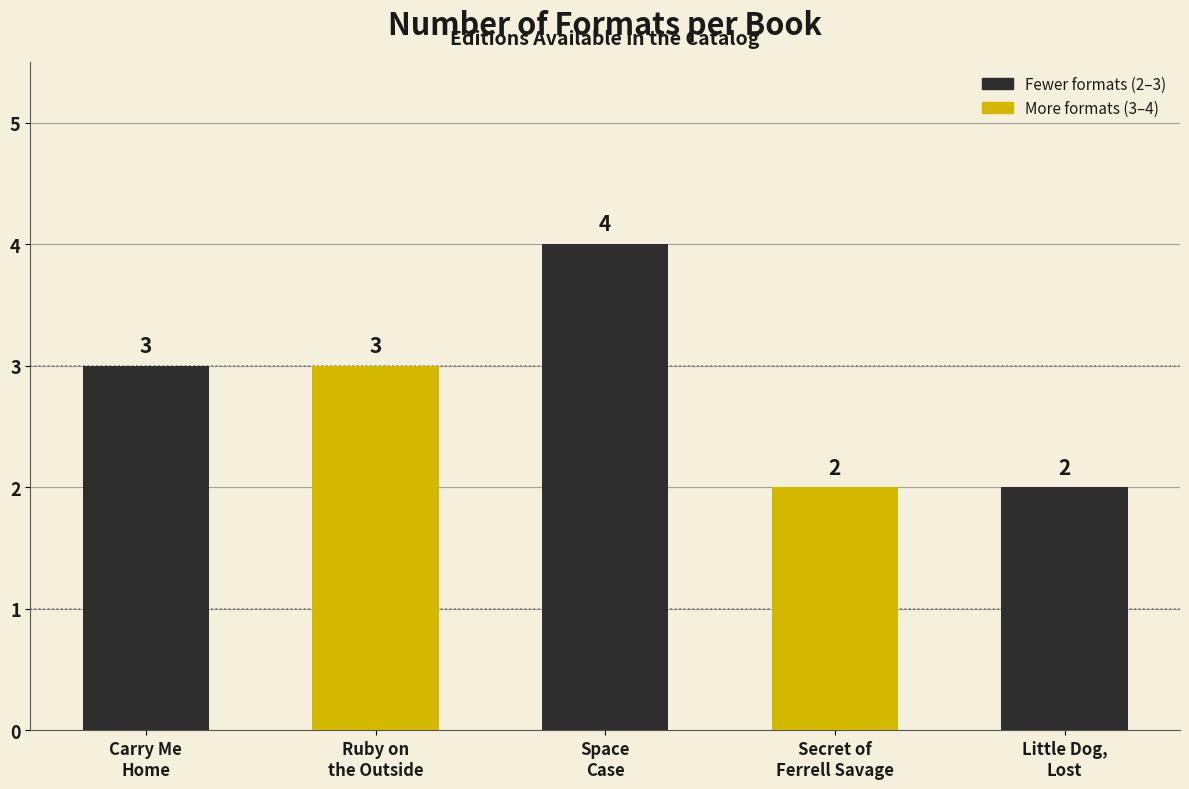

What is the difference between the second highest and minimum values?

1